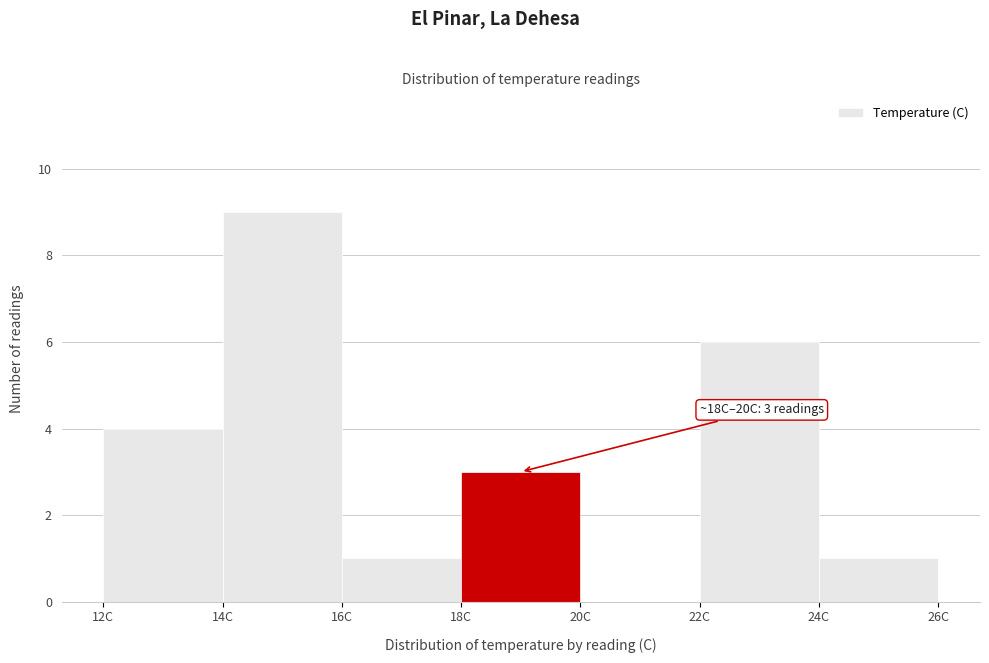

Over which range of the x-axis is the bar tallest?

14 to 16